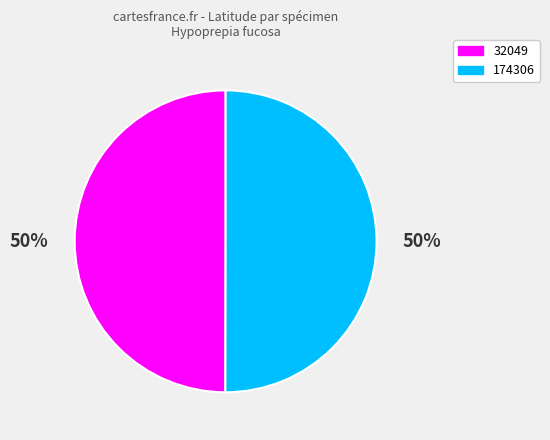

Is the sum of 174306 and 32049 greater than half?

Yes